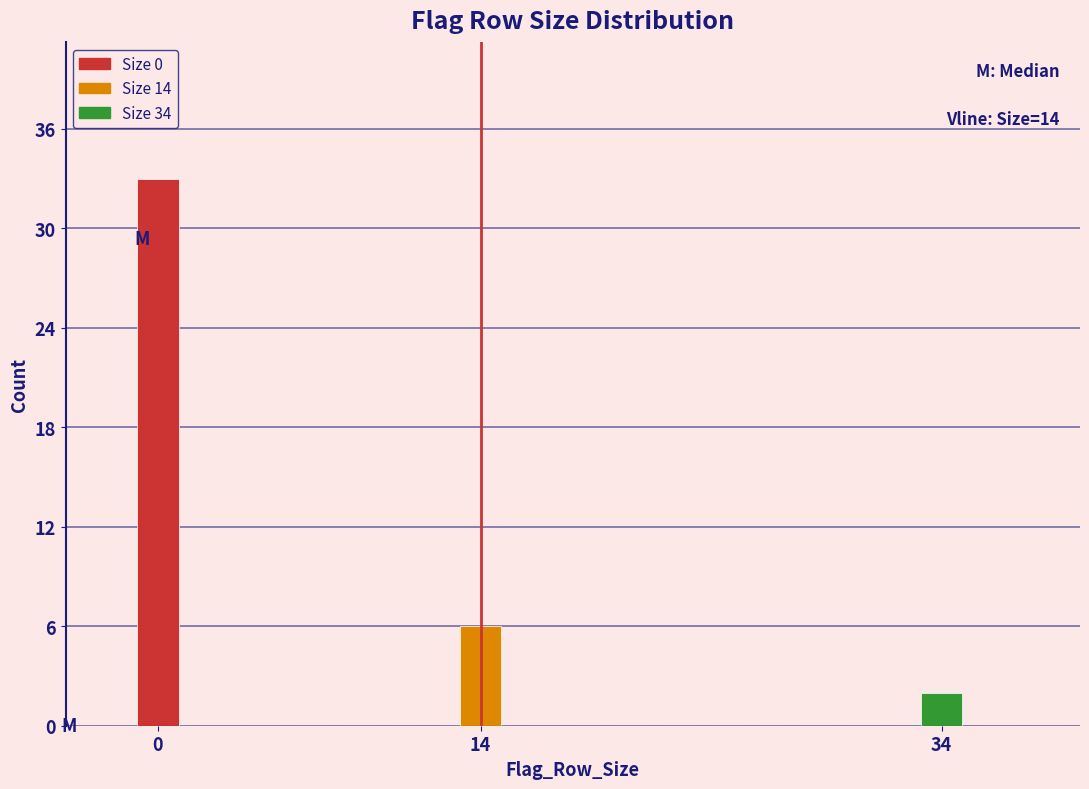

Reading left to right, extract all data points from this chart.

33	6	2